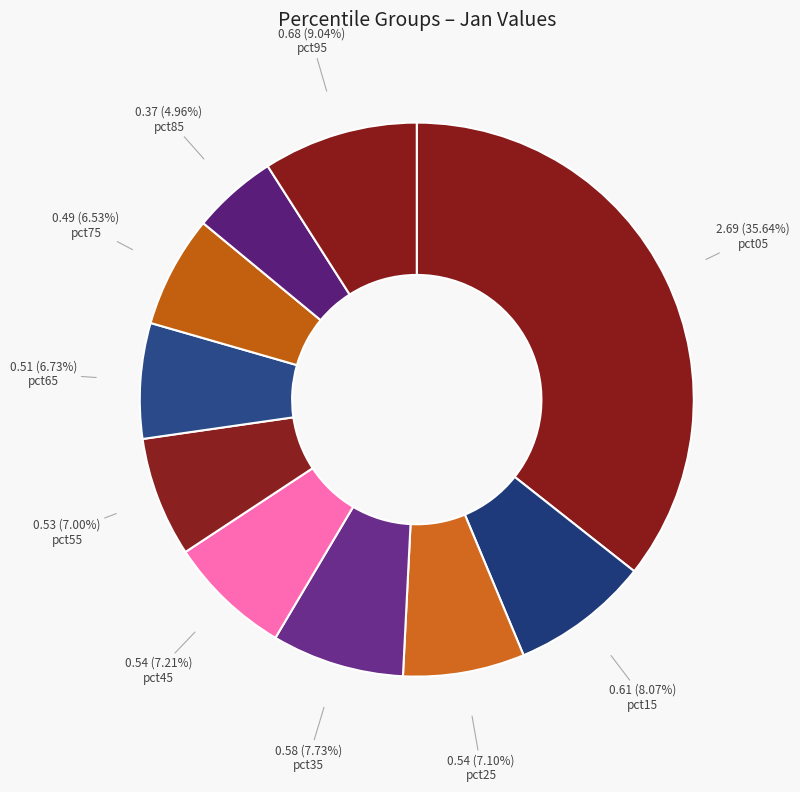

The pct85 slice represents 11% of the pie. True or false?

False